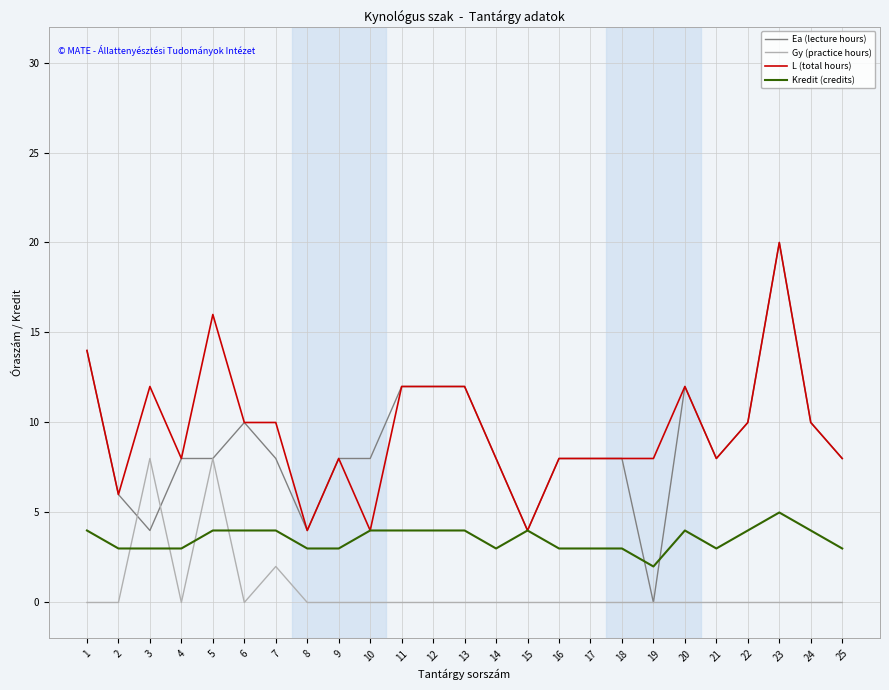

What is the difference between the maximum and second lowest values in the Gy (practice hours) series?

8